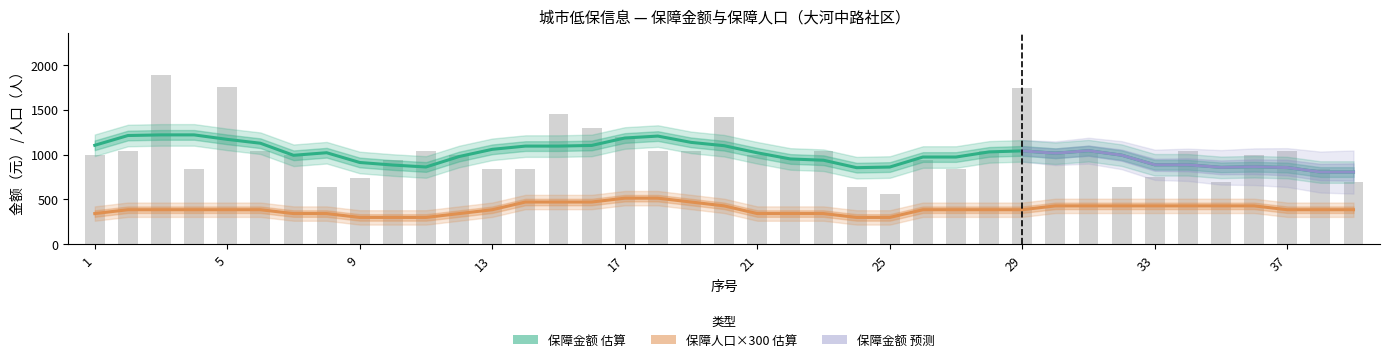

Reading left to right, list all the values displayed in this chart.

990	1040	1880	840	1750	1040	990	640	740	940	1040	990	840	840	1455	1300	1192	1040	1040	1420	990	965	1040	640	560	940	840	1040	1745	1040	1040	640	755	1040	690	995	1040	840	690